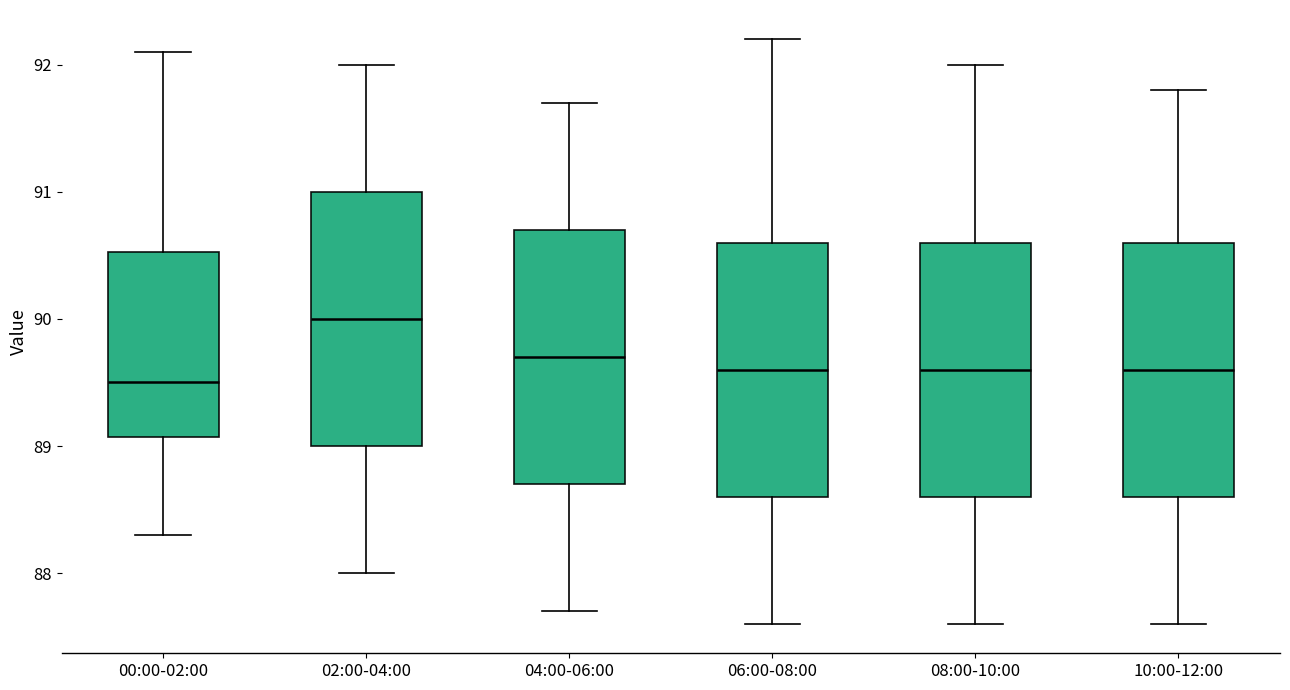

Reading left to right, read every box against the y-axis: the position of its median line, the range the box covers, and the ends of its whiskers. The values are not printed on the chart, so give them approximately, as read against the axis.

00:00-02:00: median 89.5, box 89.1 to 90.5, whiskers 88.3 to 92.1
02:00-04:00: median 90.0, box 89.0 to 91.0, whiskers 88.0 to 92.0
04:00-06:00: median 89.7, box 88.7 to 90.7, whiskers 87.7 to 91.7
06:00-08:00: median 89.6, box 88.6 to 90.6, whiskers 87.6 to 92.2
08:00-10:00: median 89.6, box 88.6 to 90.6, whiskers 87.6 to 92.0
10:00-12:00: median 89.6, box 88.6 to 90.6, whiskers 87.6 to 91.8